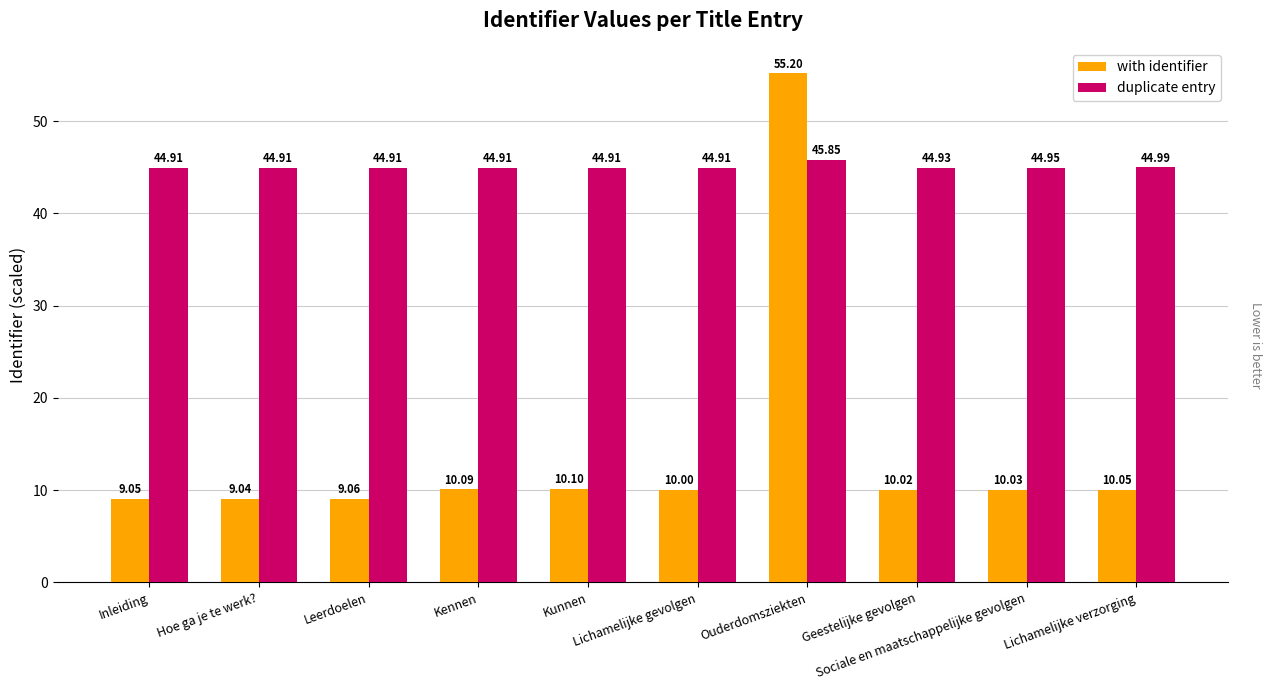

What are all the series names shown in the legend?

with identifier, duplicate entry